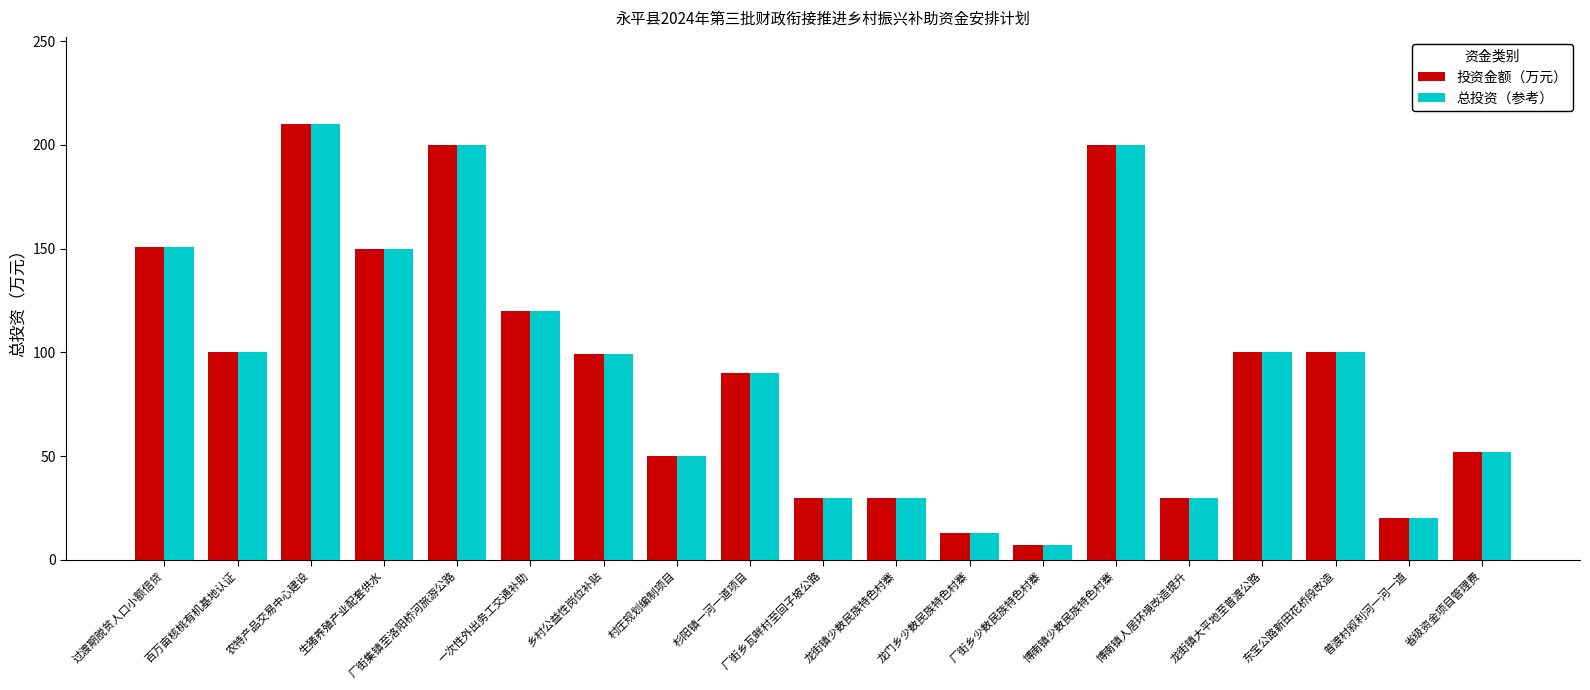

At which category is the sum across all series the highest?

农特产品交易中心建设